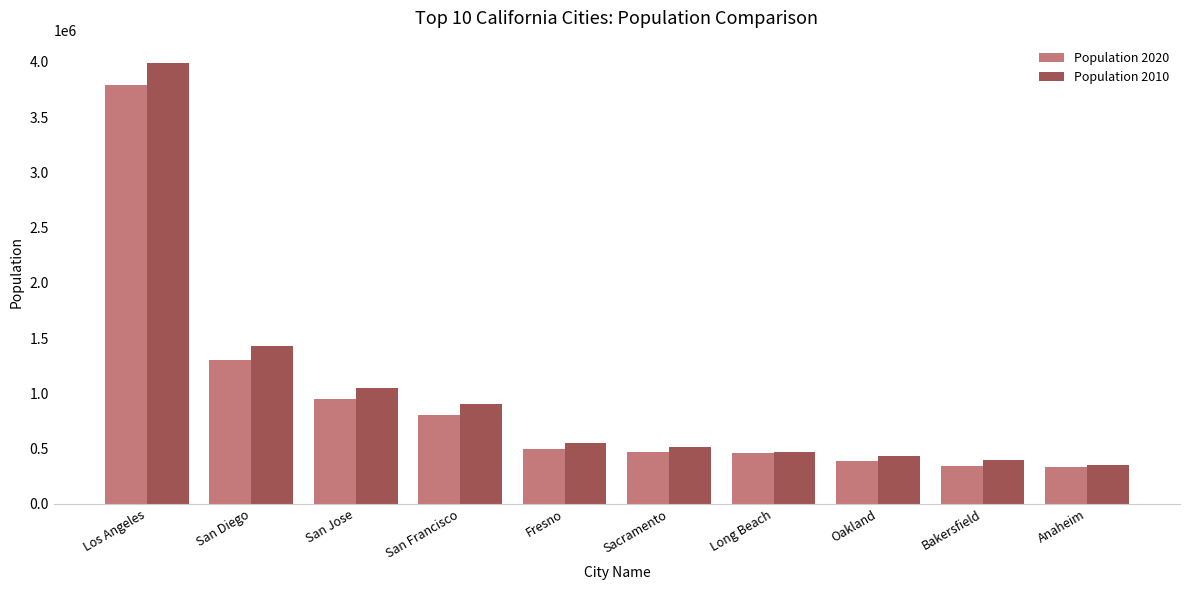

Which category has the highest value in the Population 2010 series?

Los Angeles